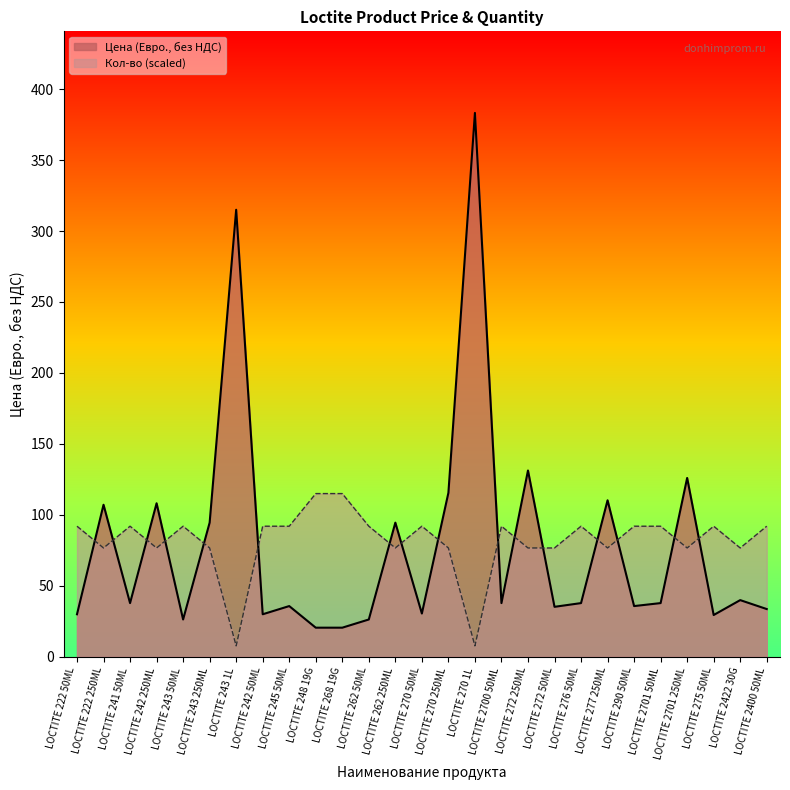

Which series ends up on top after the final intersection of Цена (Евро., без НДС) and Кол-во?

Кол-во